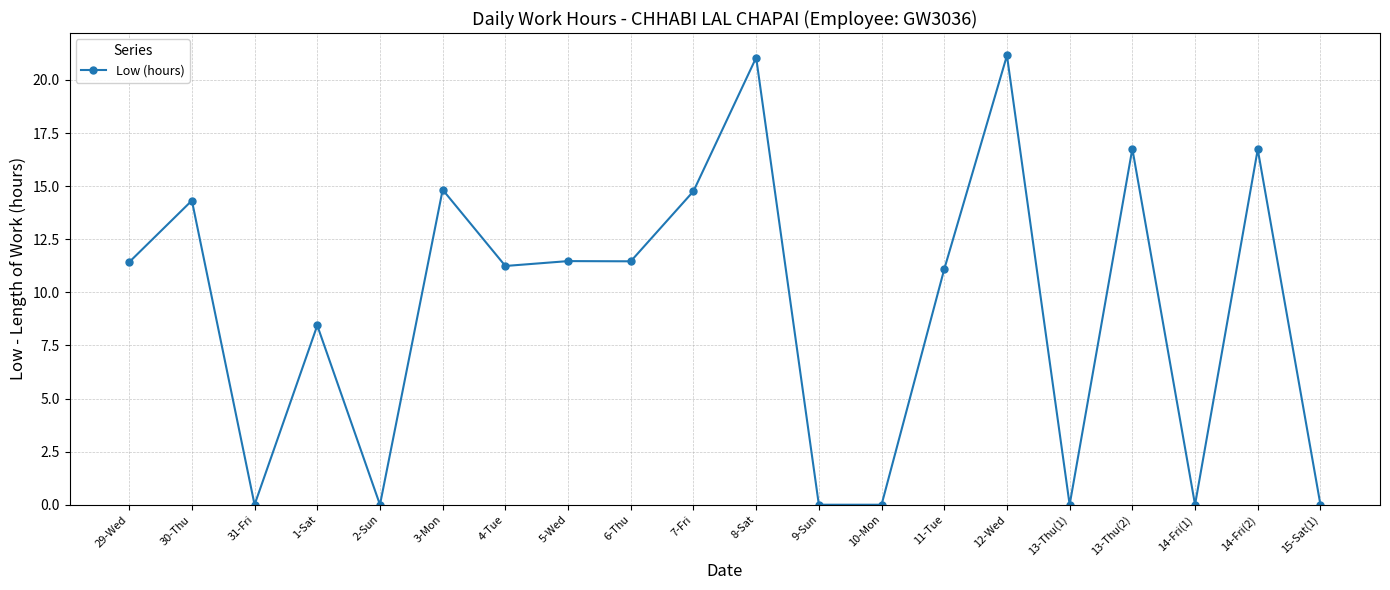

Which has a higher value, 6-Thu or 9-Sun?

6-Thu